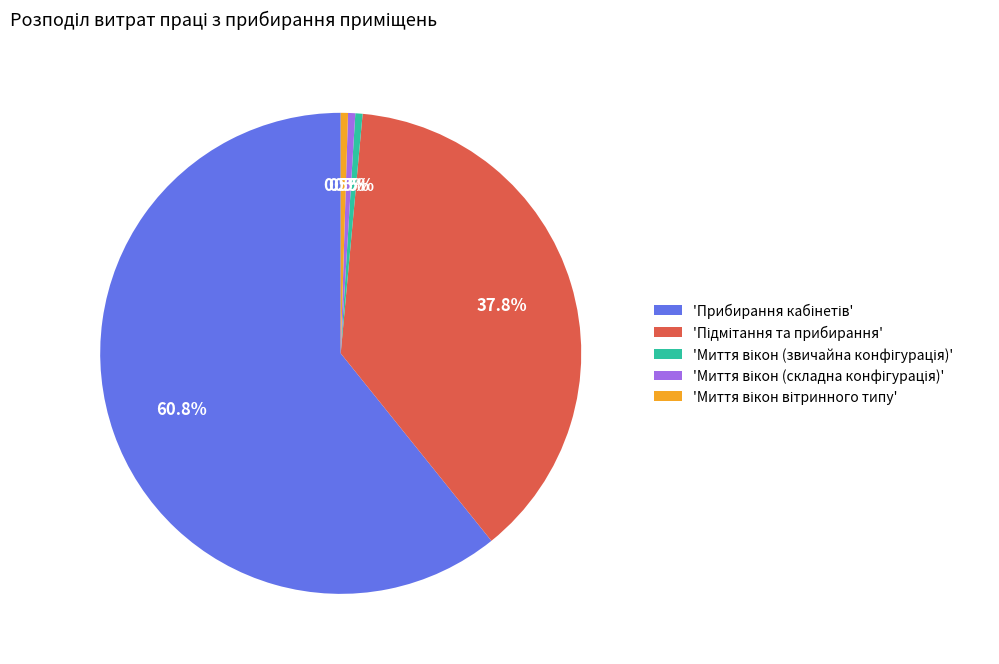

How many slices are in this pie chart?

5